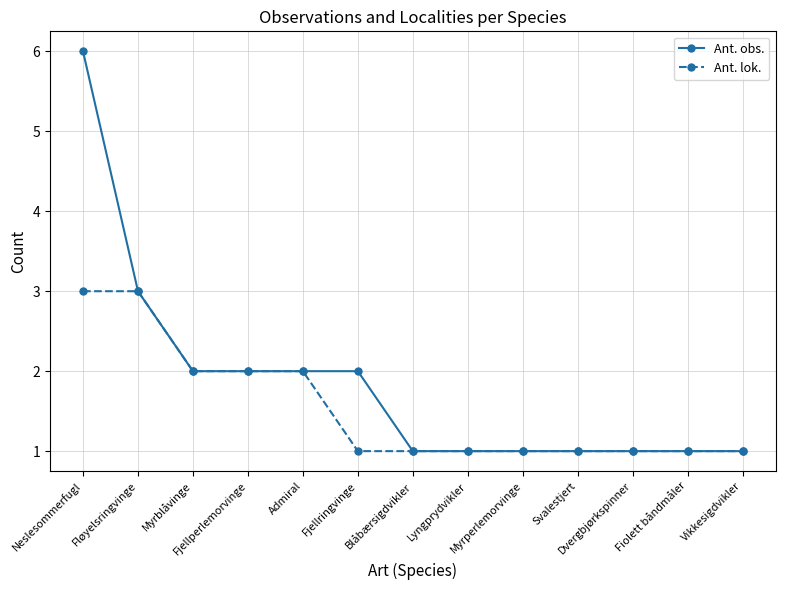

What is the maximum value shown in the chart?

6